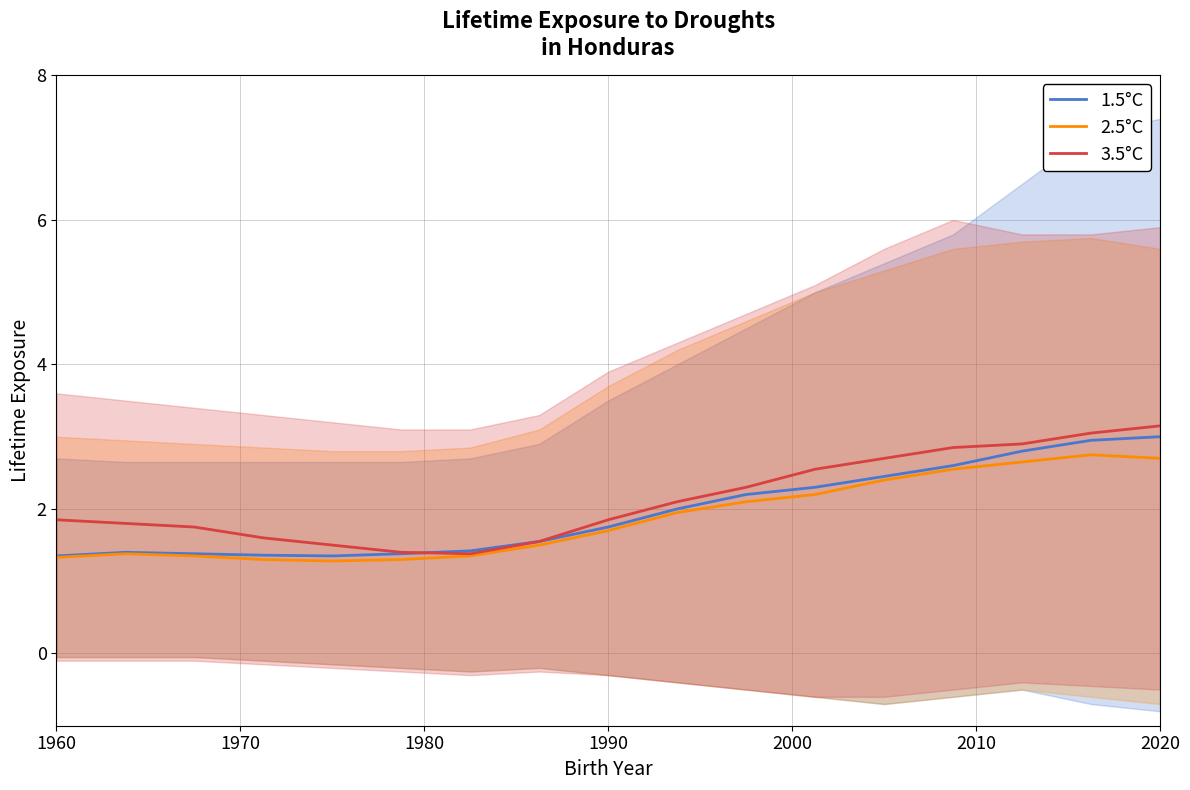

List the series in order of their overall mean, lowest first.

2.5°C, 1.5°C, 3.5°C